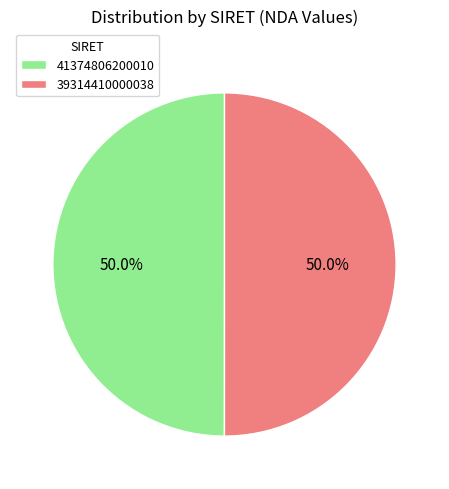

How much of the chart is everything except 41374806200010?

50.0%